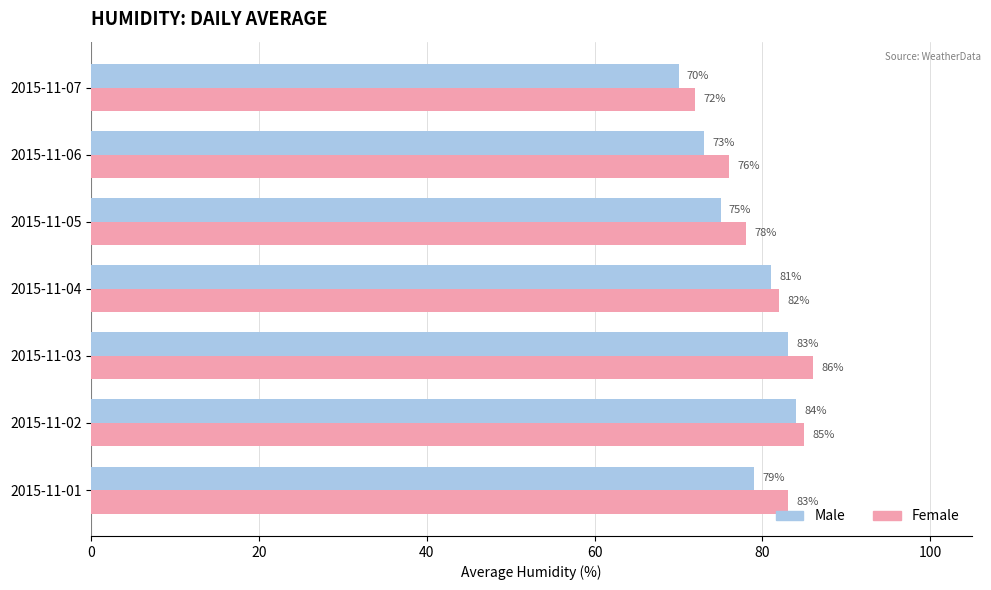

What is the approximate value of Female at 2015-11-07?

72